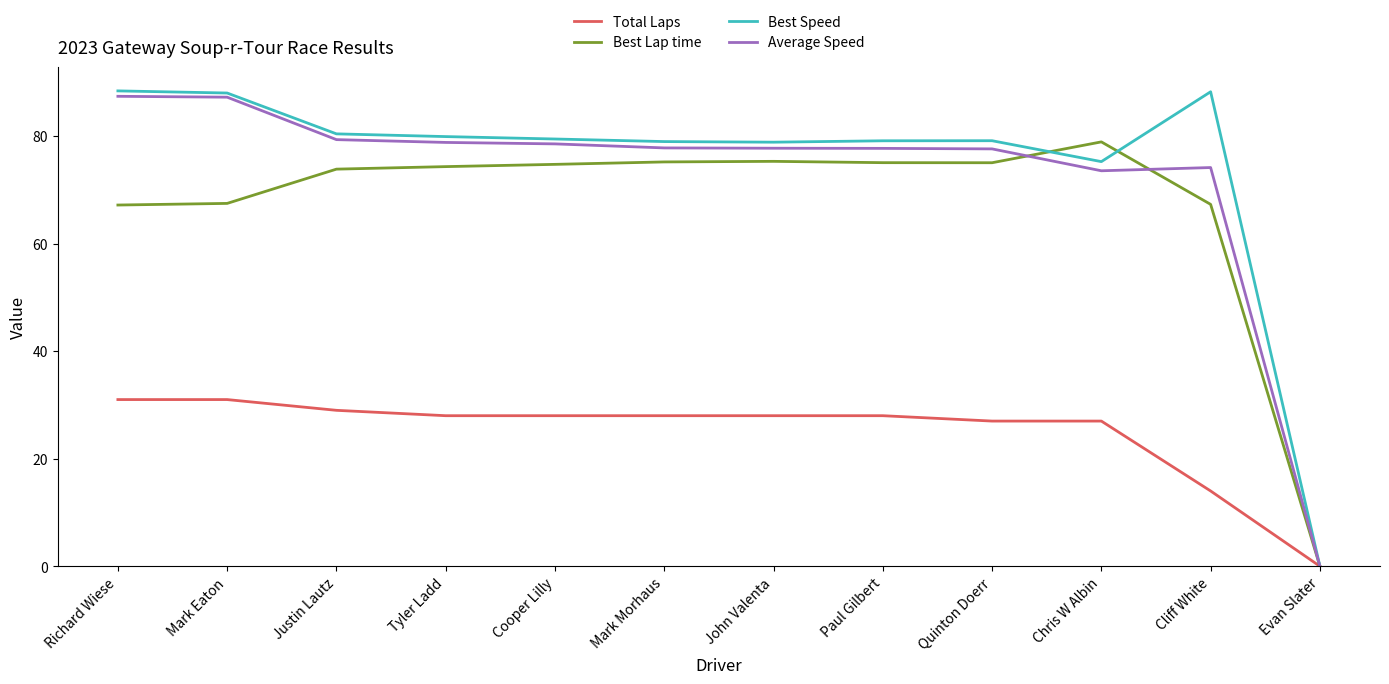

True or false: Best Lap time and Average Speed cross at least once.

True